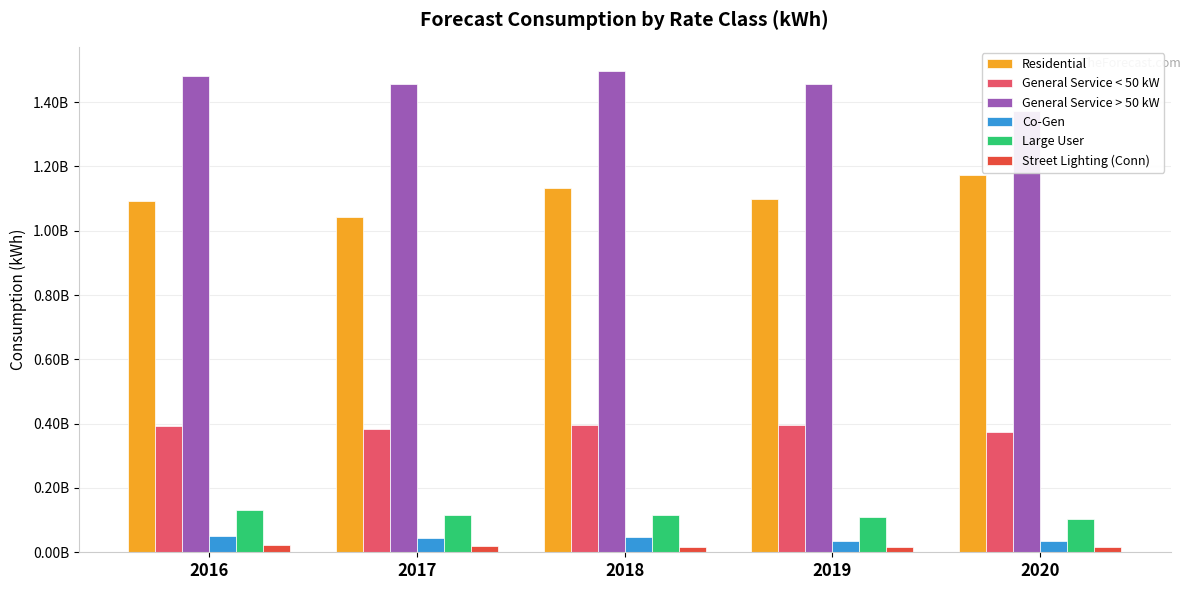

What is the sum of the Co-Gen values at 2020 and 2018?

85111043.6